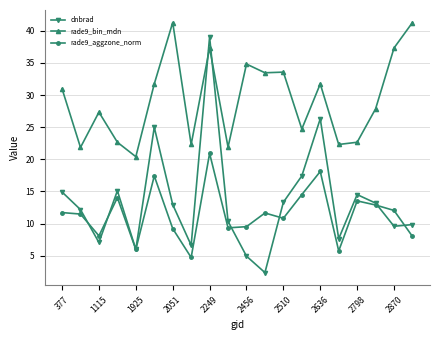

Which series has the largest total across all categories?

rade9_bin_mdn